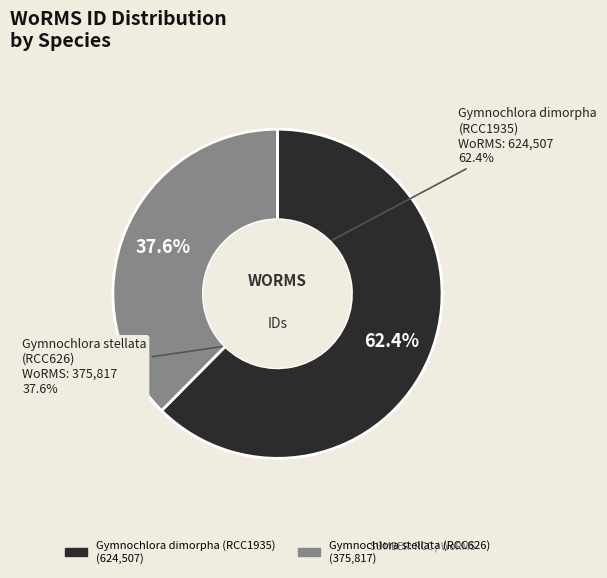

Is Gymnochlora dimorpha (RCC1935) the majority of the pie?

Yes